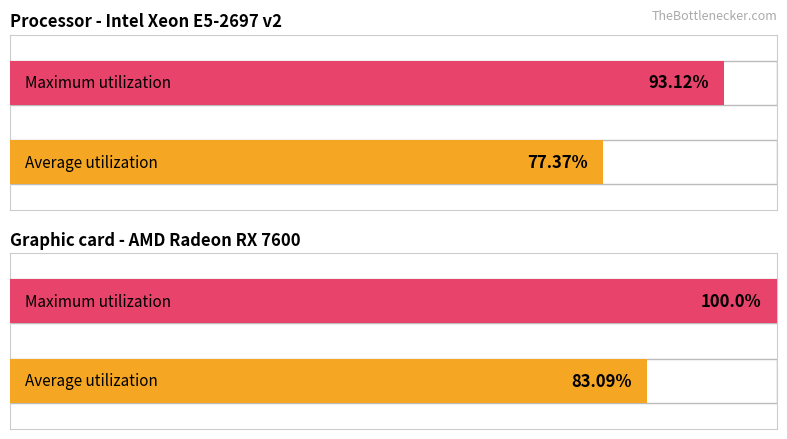

What are all the series names shown in the legend?

Average utilization, Maximum utilization